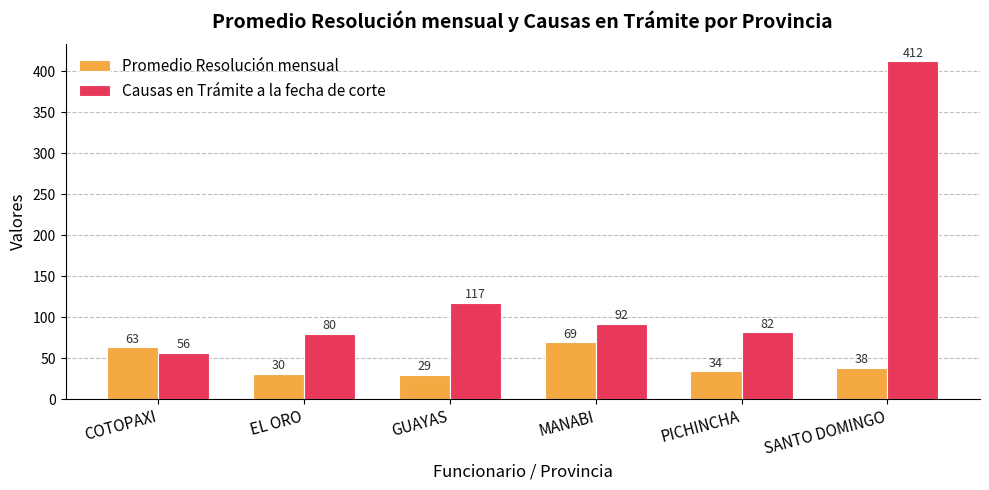

Which series has the largest range (max minus min)?

Causas en Trámite a la fecha de corte